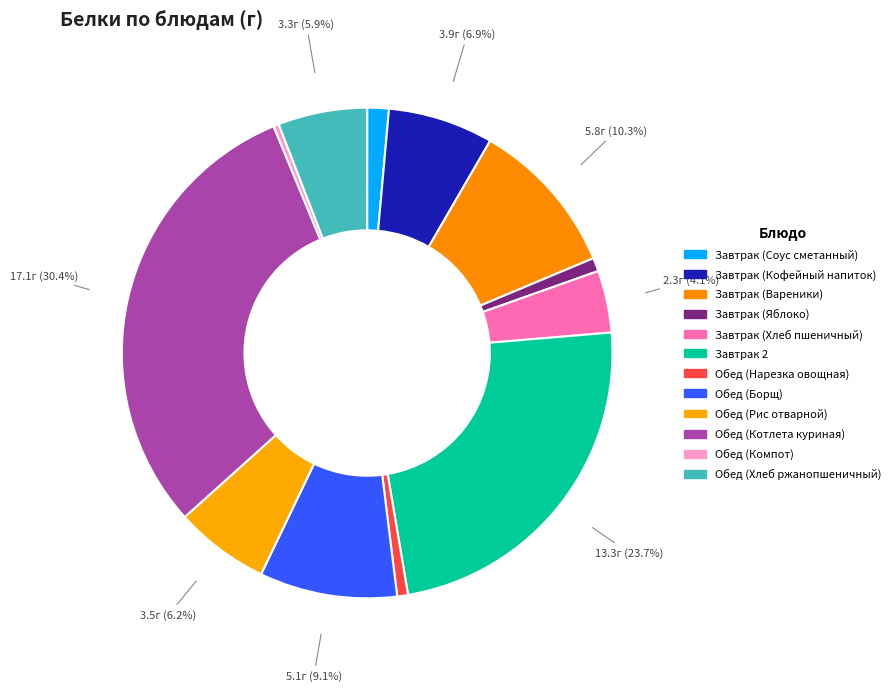

To the nearest percent, what is the average slice percentage?

8%